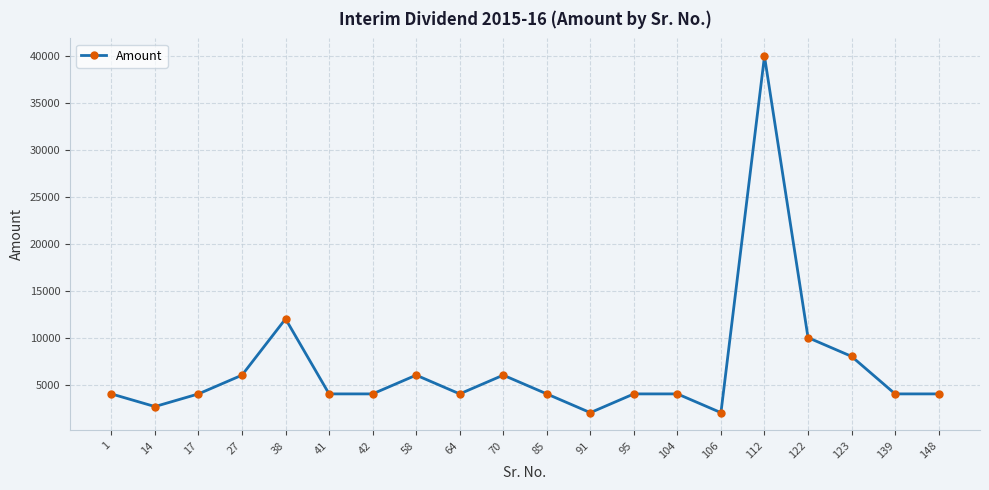

What is the change in value from 70 to 104?

-2000